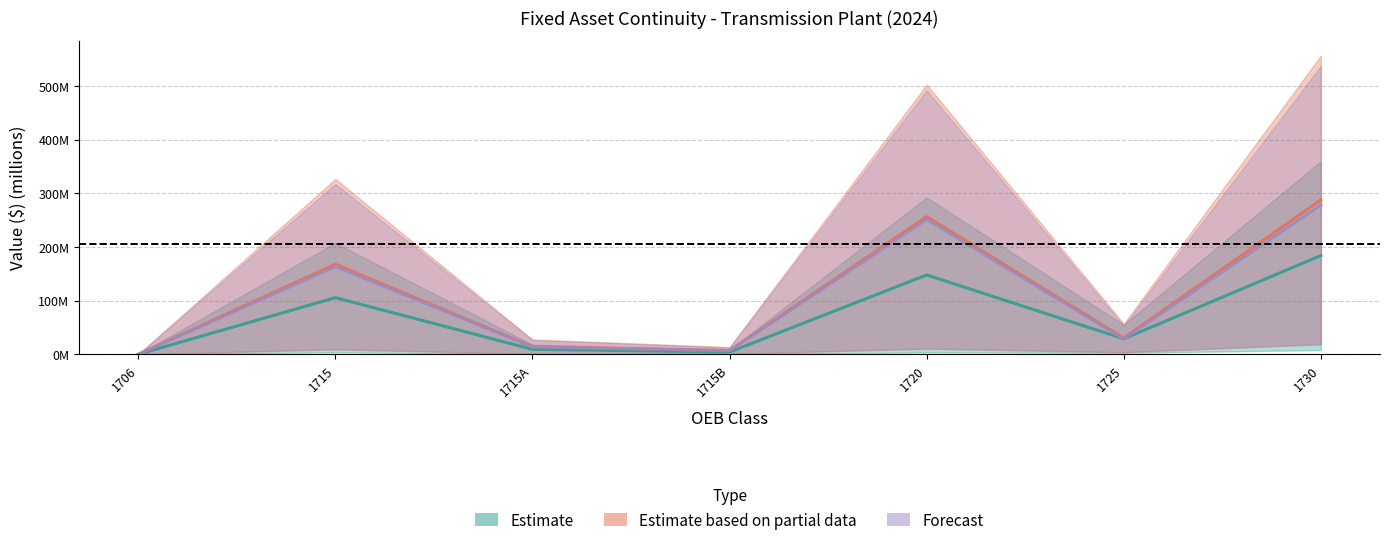

Is it true that Closing Balance equals 0.0 at 1706?

True